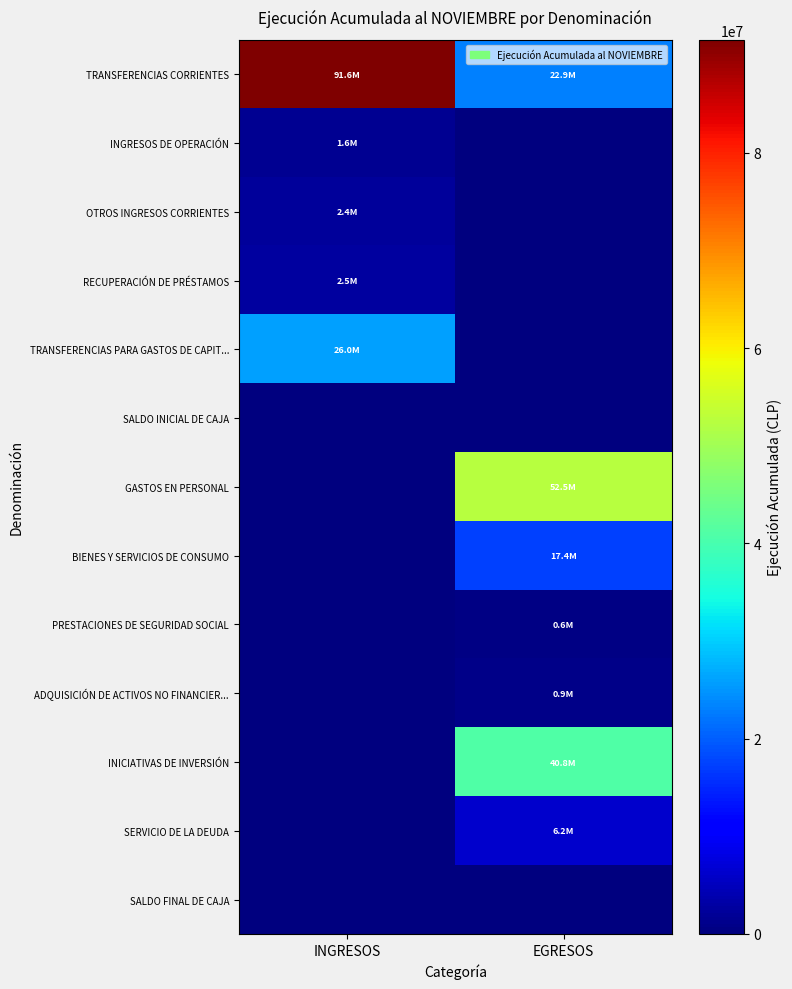

Which has a higher value, EGRESOS or INGRESOS?

INGRESOS